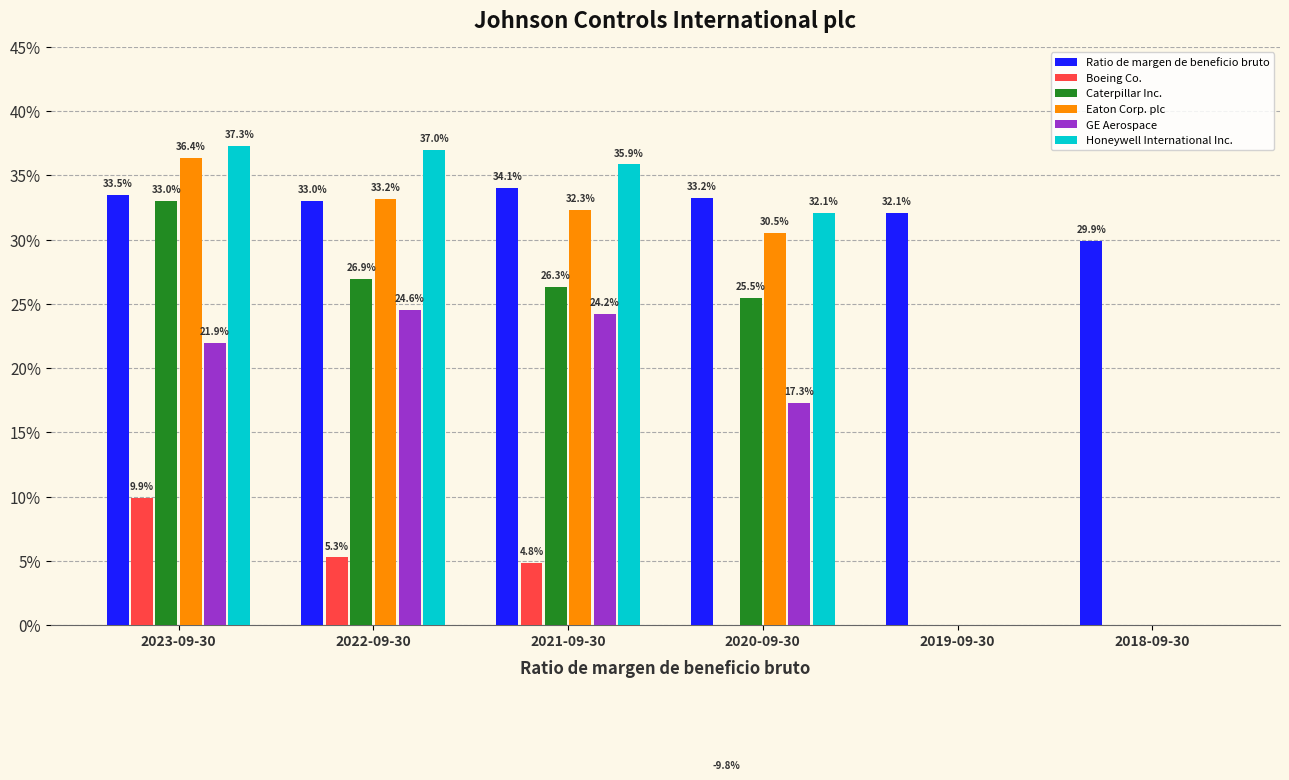

What is the difference between the second highest and second lowest values in the Honeywell International Inc. series?

0.4